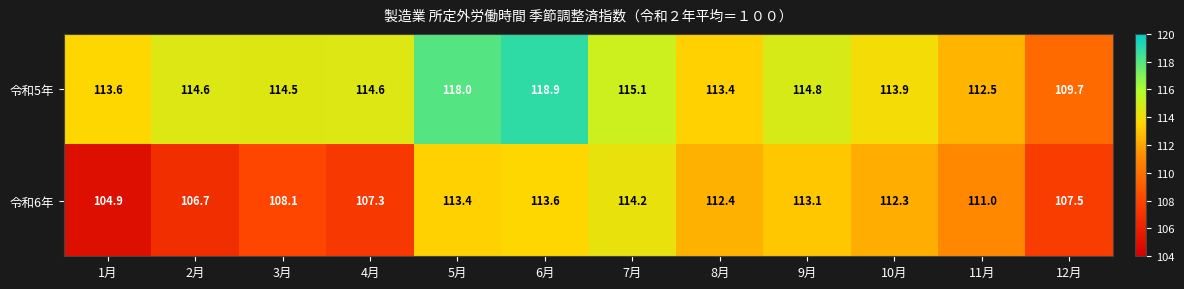

Reading left to right, extract all data points from this chart.

令和5年: 1月=113.6	2月=114.6	3月=114.5	4月=114.6	5月=118.0	6月=118.9	7月=115.1	8月=113.4	9月=114.8	10月=113.9	11月=112.5	12月=109.7
令和6年: 1月=104.9	2月=106.7	3月=108.1	4月=107.3	5月=113.4	6月=113.6	7月=114.2	8月=112.4	9月=113.1	10月=112.3	11月=111.0	12月=107.5